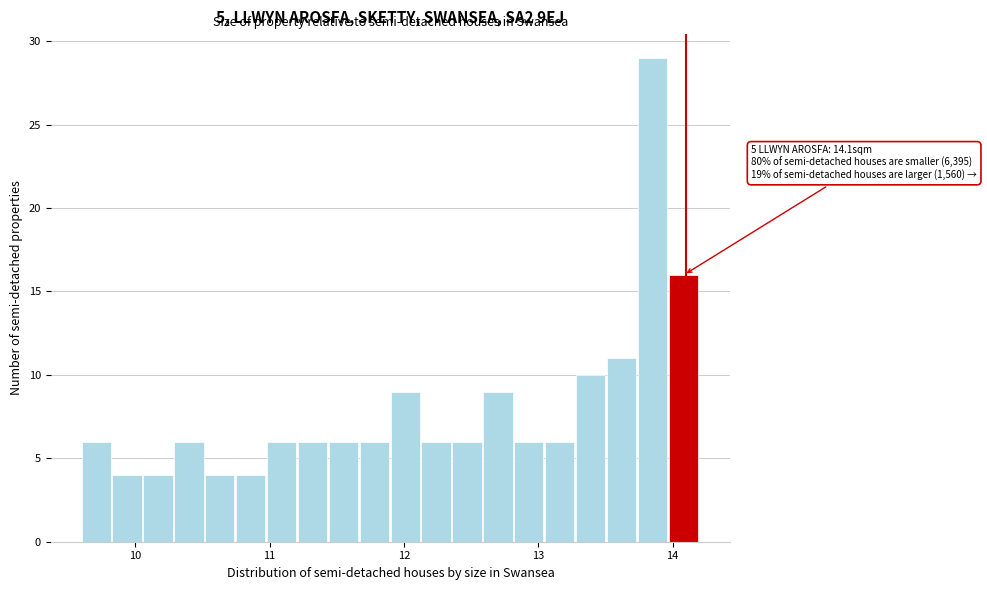

Read against the x-axis, roughly where is the centre of the tallest bar?

13.8